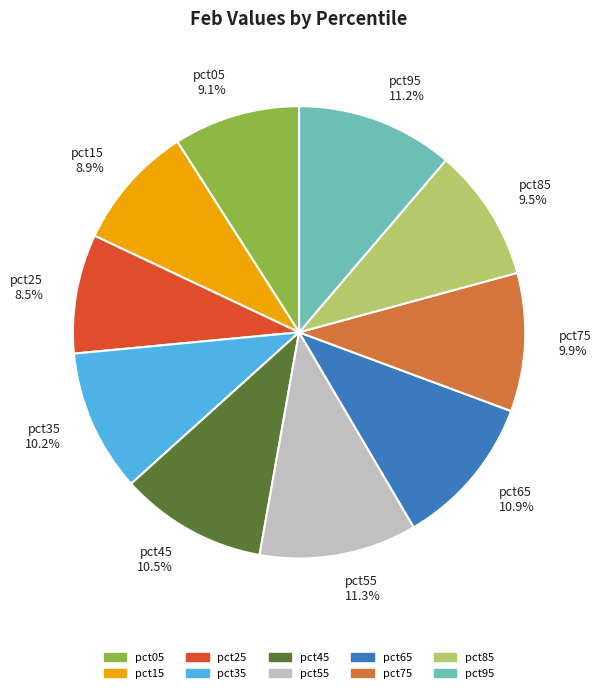

Combined, do pct15 8.9% and pct65 10.9% account for over 50%?

No